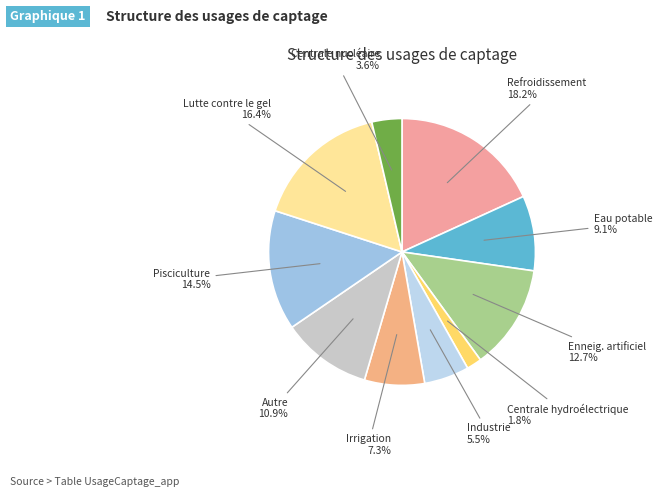

Rank the categories by value from highest to lowest.

Refroidissement, Lutte contre le gel, Pisciculture, Enneig. artificiel, Autre, Eau potable, Irrigation, Industrie, Centrale nucléaire, Centrale hydroélectrique